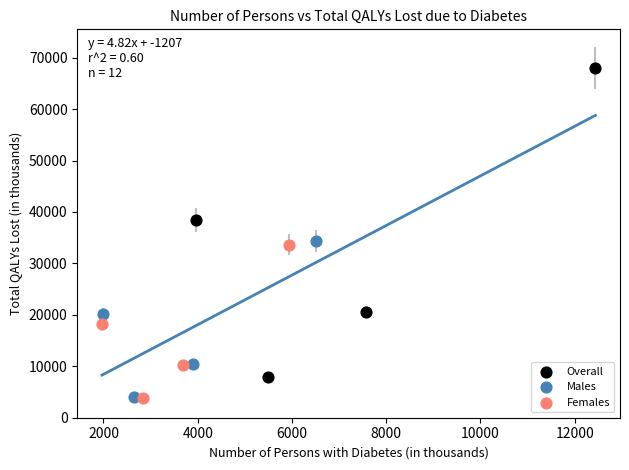

Which series reaches the maximum Y coordinate?

Overall